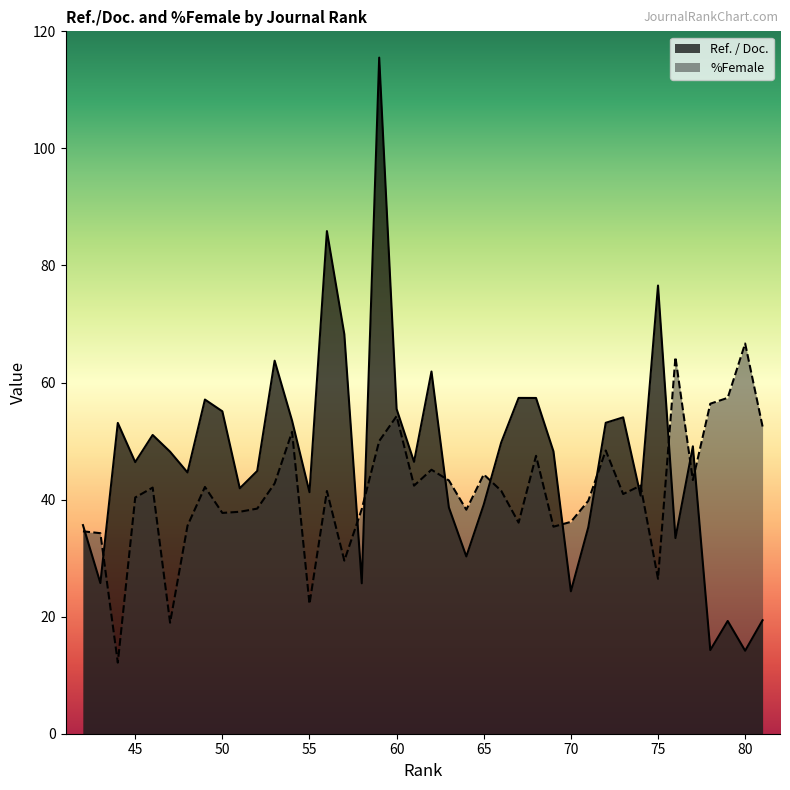

Rank the series by their maximum value, from lowest to highest.

%Female, Ref. / Doc.